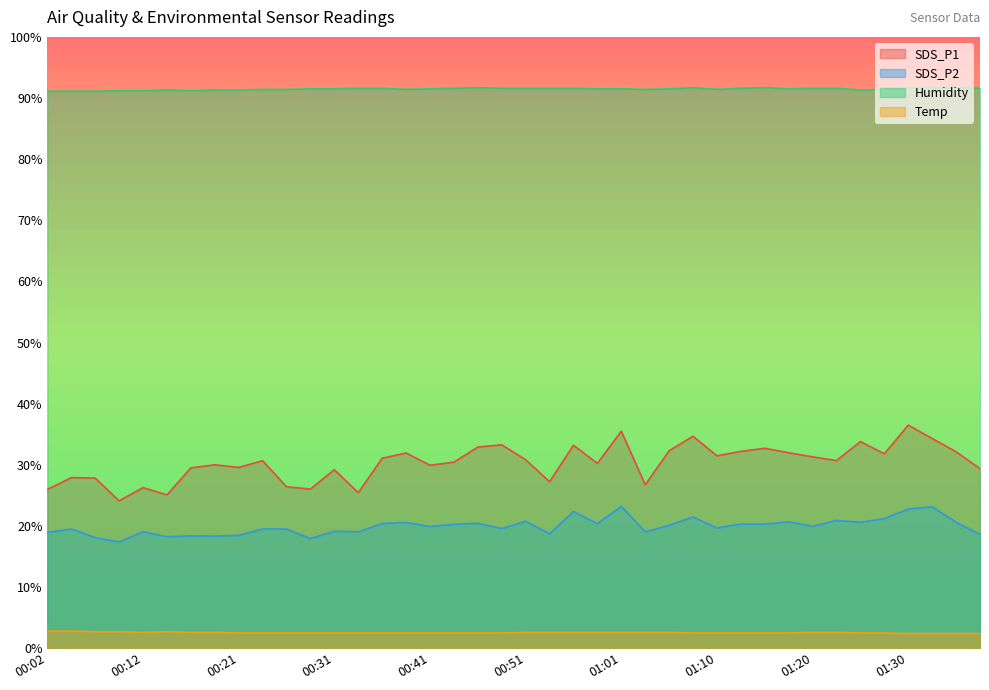

Reading left to right, extract all data points from this chart.

SDS_P1: 00:02=26.0	00:04=27.9	00:07=27.8	00:09=24.1	00:12=26.3	00:14=25.1	00:16=29.5	00:19=30.0	00:21=29.6	00:24=30.7	00:26=26.4	00:29=26.0	00:31=29.2	00:34=25.4	00:36=31.1	00:39=31.9	00:41=29.9	00:43=30.4	00:46=32.9	00:48=33.3	00:51=30.8	00:53=27.2	00:56=33.2	00:58=30.2	01:01=35.5	01:03=26.7	01:05=32.3	01:08=34.7	01:10=31.5	01:13=32.2	01:15=32.7	01:18=32.0	01:20=31.3	01:22=30.7	01:25=33.8	01:27=31.8	01:30=36.5	01:32=34.3	01:35=32.1	01:37=29.4
SDS_P2: 00:02=18.9	00:04=19.5	00:07=18.1	00:09=17.4	00:12=19.1	00:14=18.2	00:16=18.4	00:19=18.3	00:21=18.5	00:24=19.5	00:26=19.5	00:29=17.9	00:31=19.1	00:34=19.0	00:36=20.4	00:39=20.6	00:41=19.9	00:43=20.3	00:46=20.4	00:48=19.6	00:51=20.8	00:53=18.7	00:56=22.4	00:58=20.4	01:01=23.2	01:03=19.0	01:05=20.1	01:08=21.5	01:10=19.7	01:13=20.3	01:15=20.3	01:18=20.7	01:20=19.9	01:22=20.9	01:25=20.6	01:27=21.2	01:30=22.8	01:32=23.1	01:35=20.6	01:37=18.6
Humidity: 00:02=91.1	00:04=91.1	00:07=91.1	00:09=91.2	00:12=91.2	00:14=91.3	00:16=91.2	00:19=91.3	00:21=91.3	00:24=91.4	00:26=91.4	00:29=91.5	00:31=91.5	00:34=91.6	00:36=91.6	00:39=91.4	00:41=91.5	00:43=91.6	00:46=91.7	00:48=91.6	00:51=91.6	00:53=91.6	00:56=91.6	00:58=91.5	01:01=91.5	01:03=91.4	01:05=91.5	01:08=91.7	01:10=91.4	01:13=91.6	01:15=91.7	01:18=91.5	01:20=91.6	01:22=91.6	01:25=91.3	01:27=91.4	01:30=91.6	01:32=91.7	01:35=91.7	01:37=91.6
Temp: 00:02=2.8	00:04=2.8	00:07=2.7	00:09=2.7	00:12=2.6	00:14=2.7	00:16=2.6	00:19=2.6	00:21=2.5	00:24=2.5	00:26=2.5	00:29=2.5	00:31=2.5	00:34=2.5	00:36=2.5	00:39=2.5	00:41=2.5	00:43=2.5	00:46=2.5	00:48=2.5	00:51=2.6	00:53=2.6	00:56=2.6	00:58=2.6	01:01=2.6	01:03=2.6	01:05=2.6	01:08=2.5	01:10=2.5	01:13=2.5	01:15=2.5	01:18=2.5	01:20=2.6	01:22=2.6	01:25=2.5	01:27=2.5	01:30=2.4	01:32=2.4	01:35=2.4	01:37=2.4